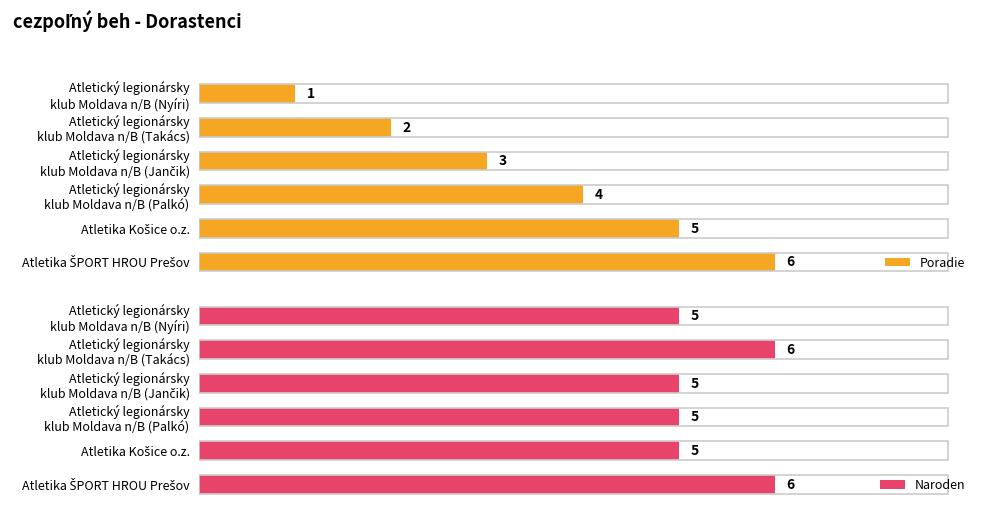

Are the bars horizontal?

Yes